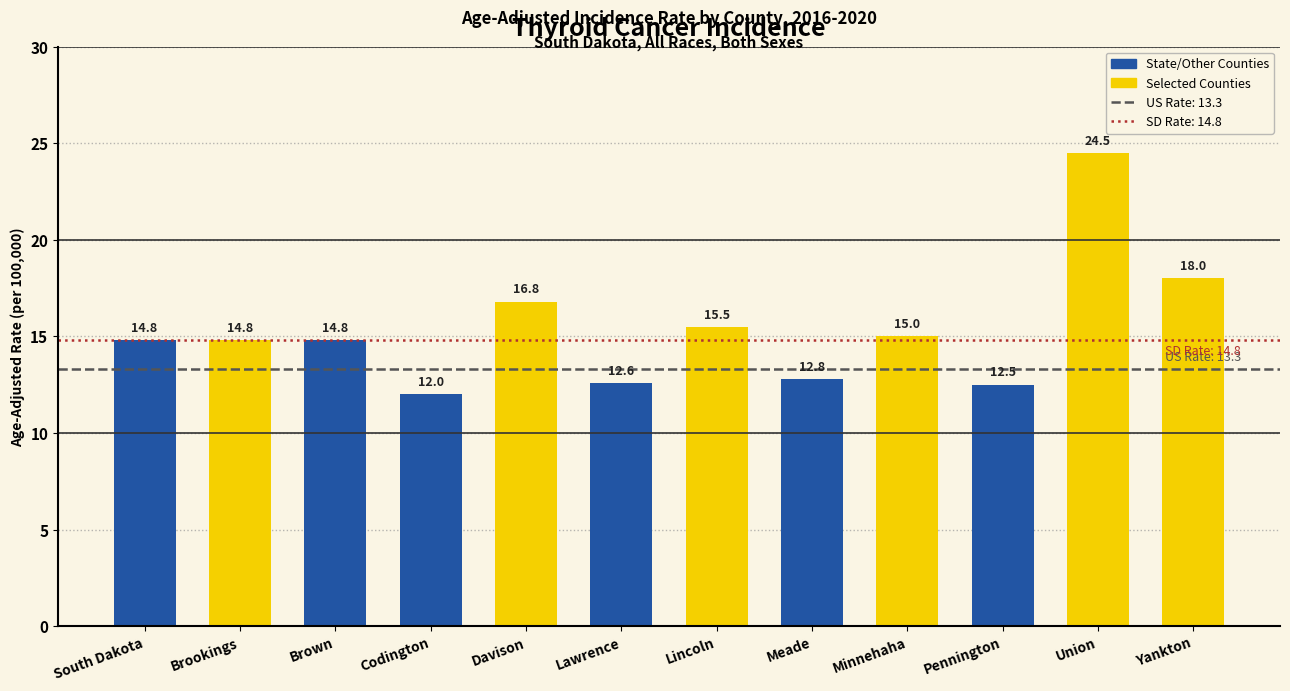

True or false: the data shows 14.8 at Brookings.

True